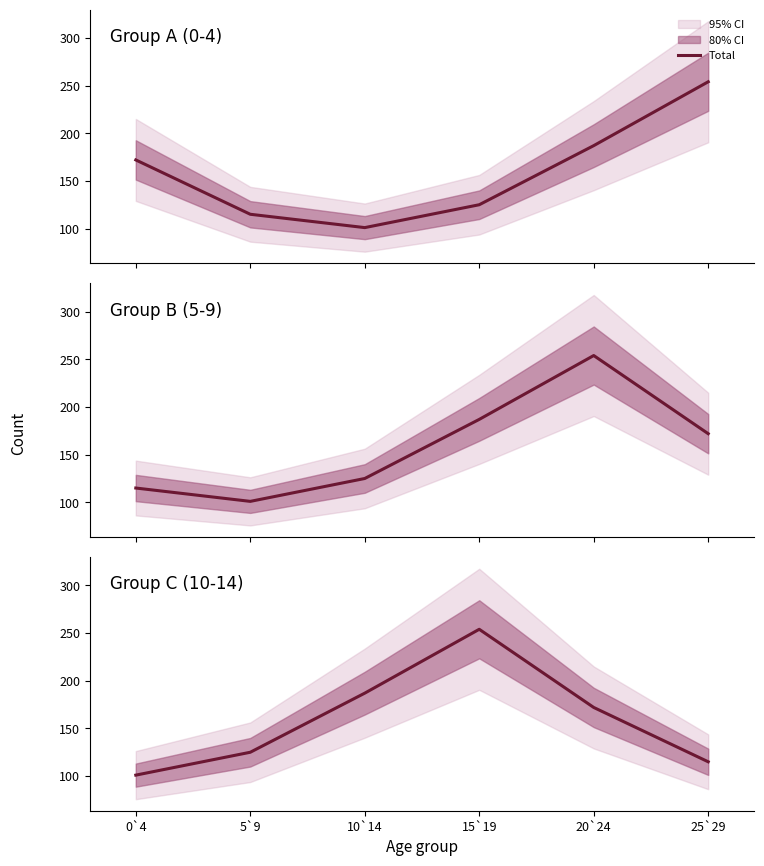

What is the maximum value shown in the chart?

254